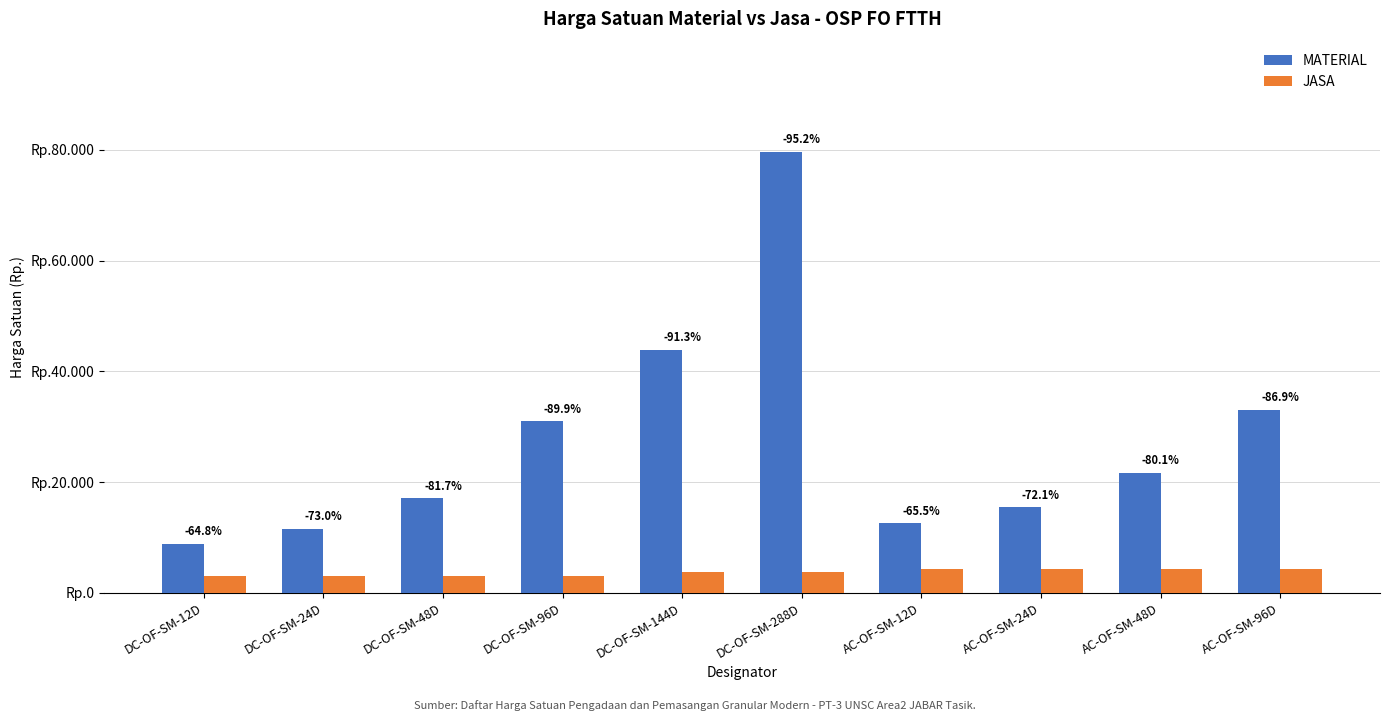

The MATERIAL series shows 24641 at DC-OF-SM-48D. True or false?

False